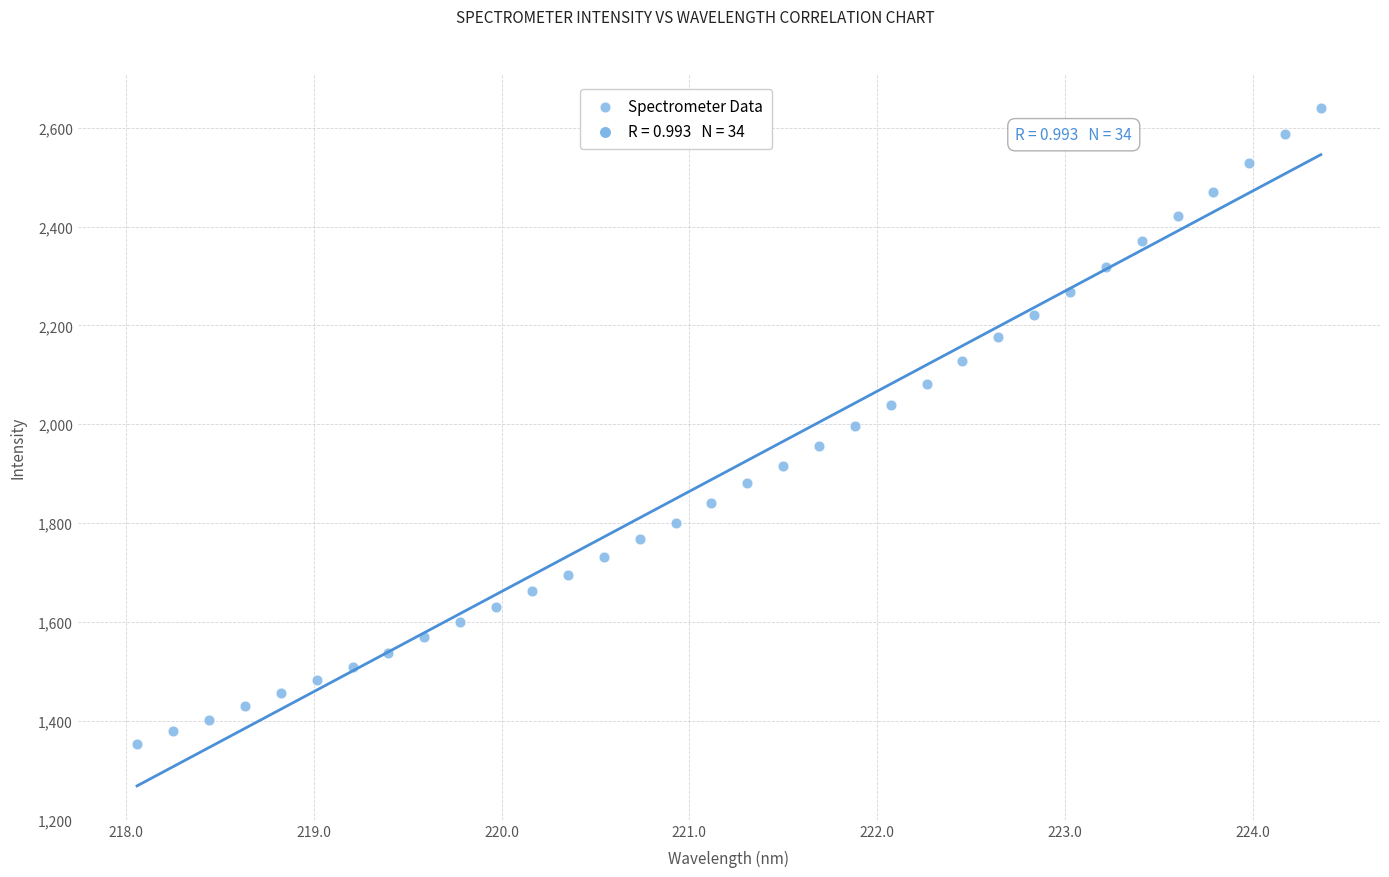

What is the range of X values (max minus min)?

6.3